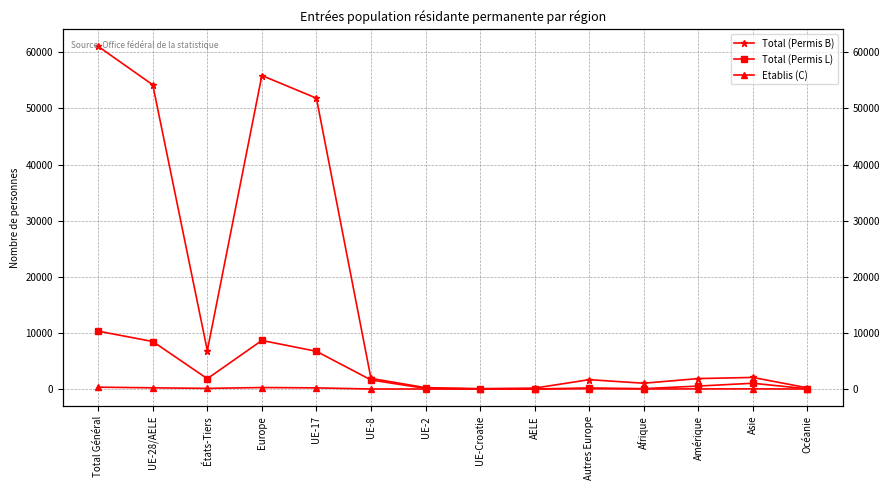

Where is the first local maximum for Total (Permis B)?

Europe